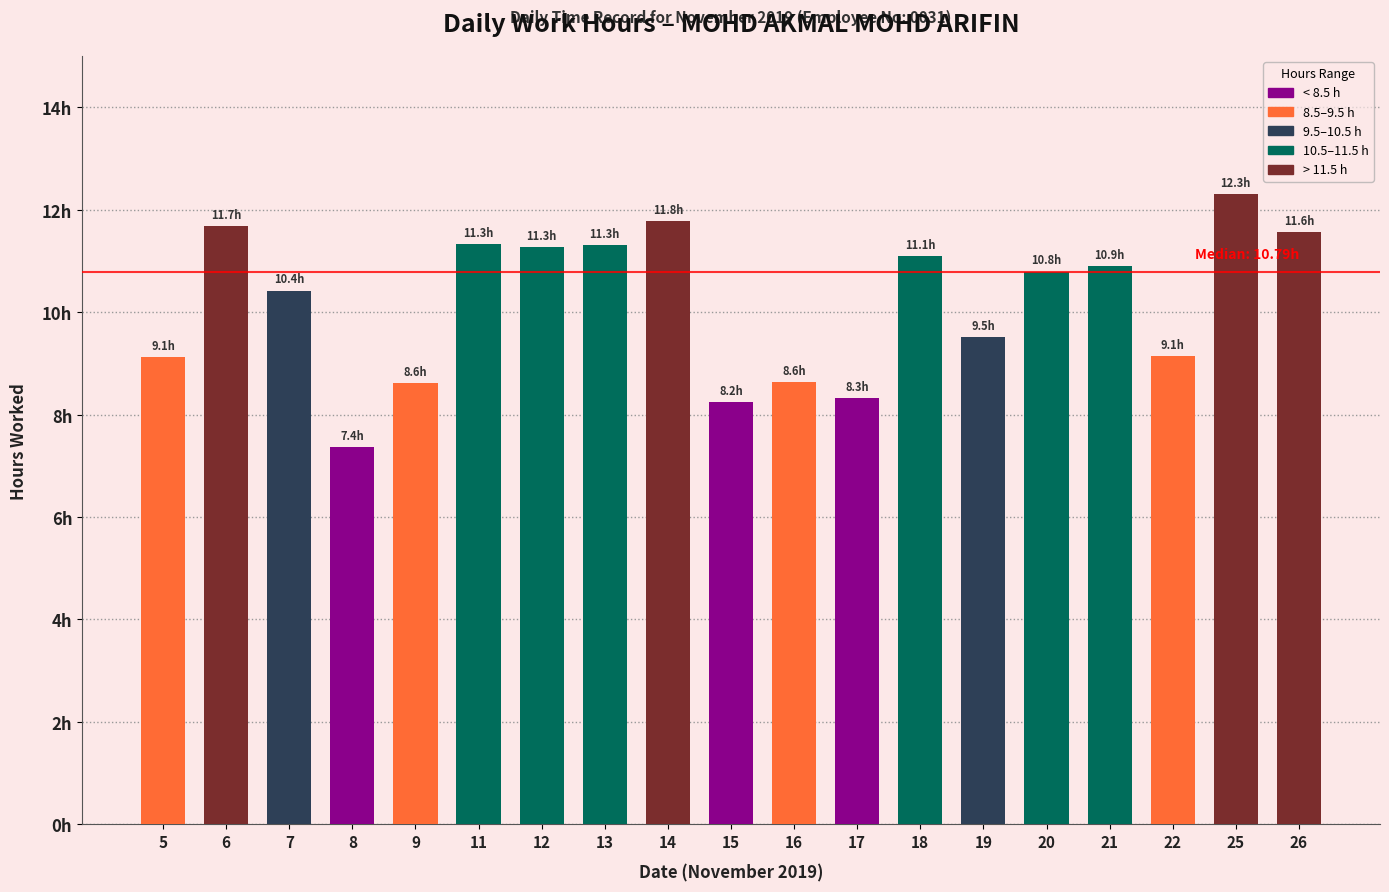

Which label corresponds to the smallest value in the chart?

8